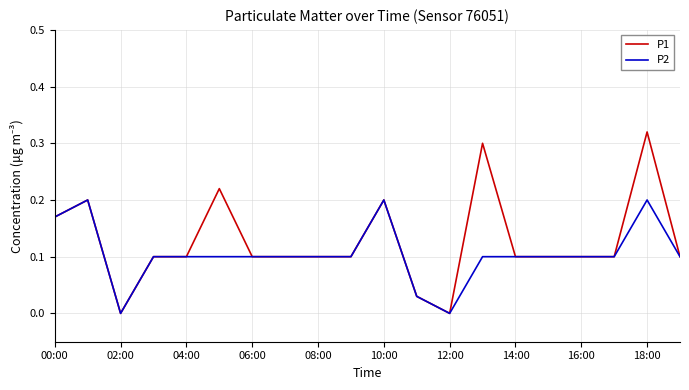

Which series has the largest total across all categories?

P1